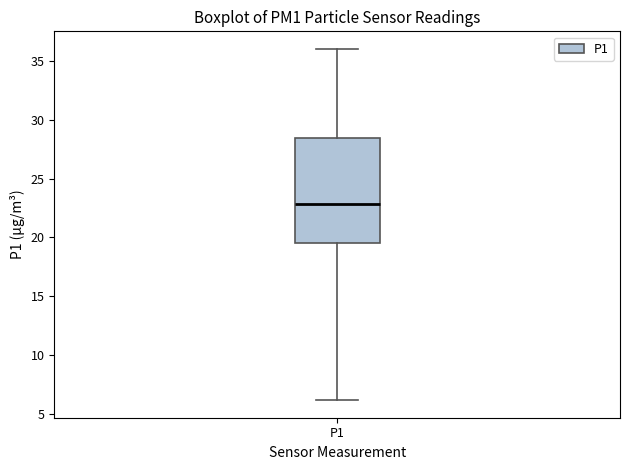

Read this box plot against the y-axis: the position of the median line, the range covered by the box, and the ends of both whiskers. The values are not printed on the chart, so give them approximately, as read against the axis.

median 23.0, box 19.5 to 28.5, whiskers 6.0 to 36.0